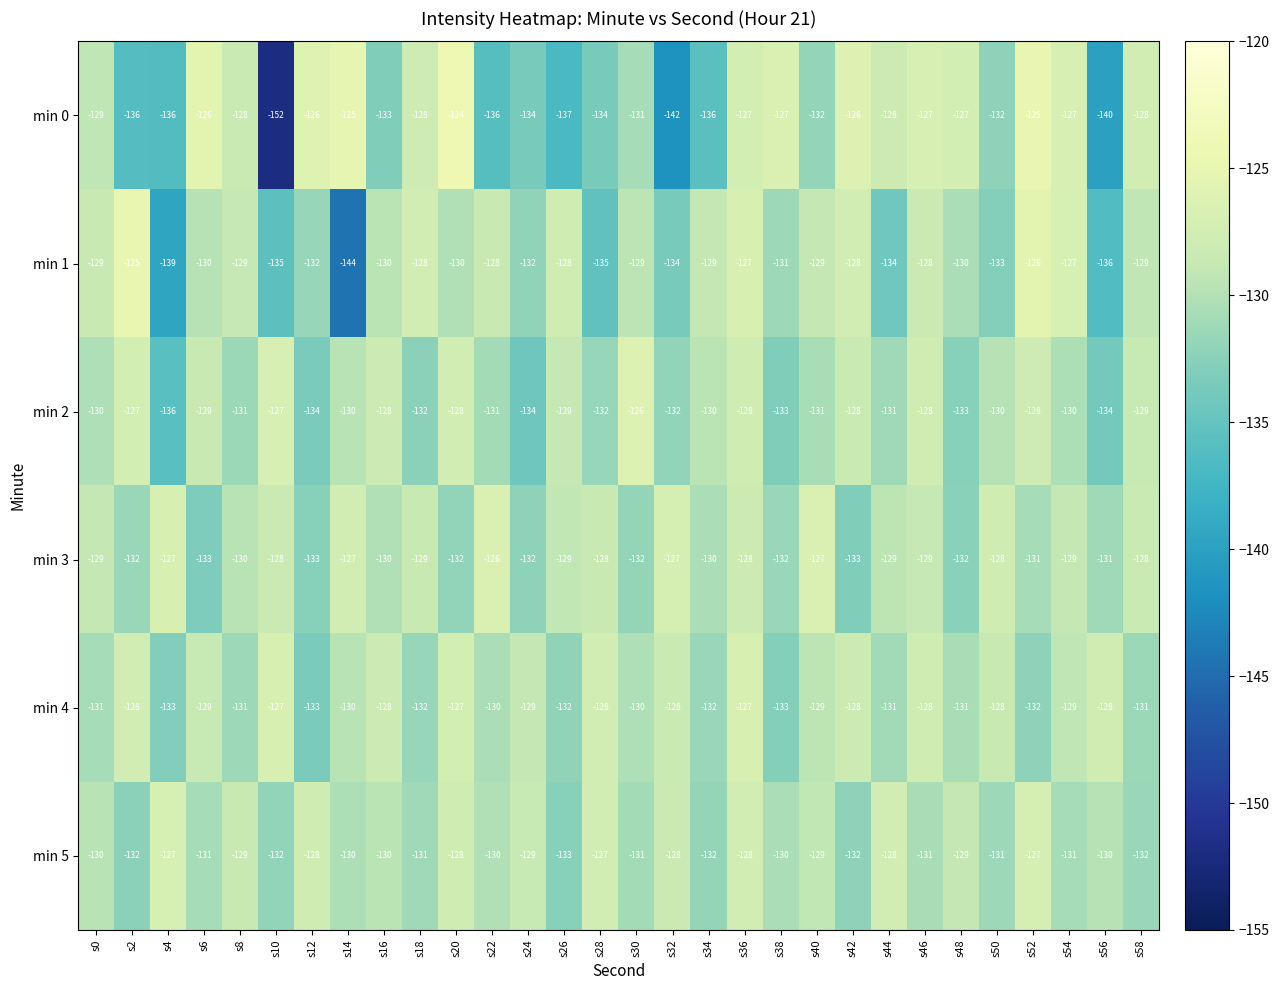

Which series has the largest total across all categories?

min 3